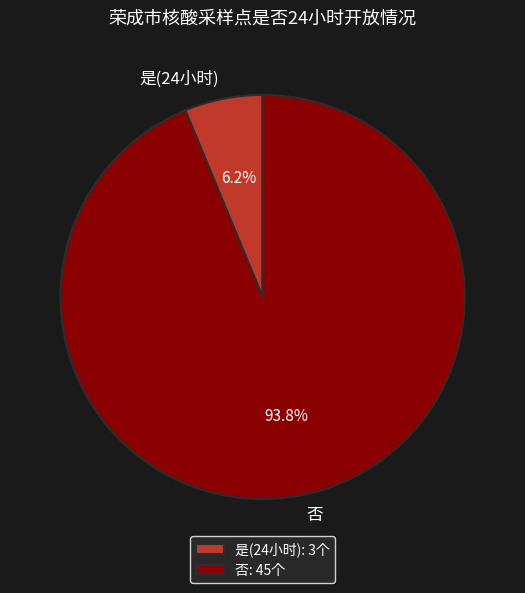

Is there a majority slice in this chart?

Yes